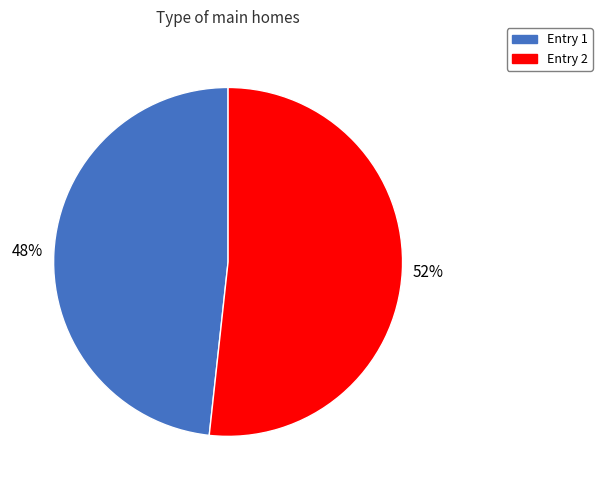

Is there any slice that represents more than half of the pie?

Yes